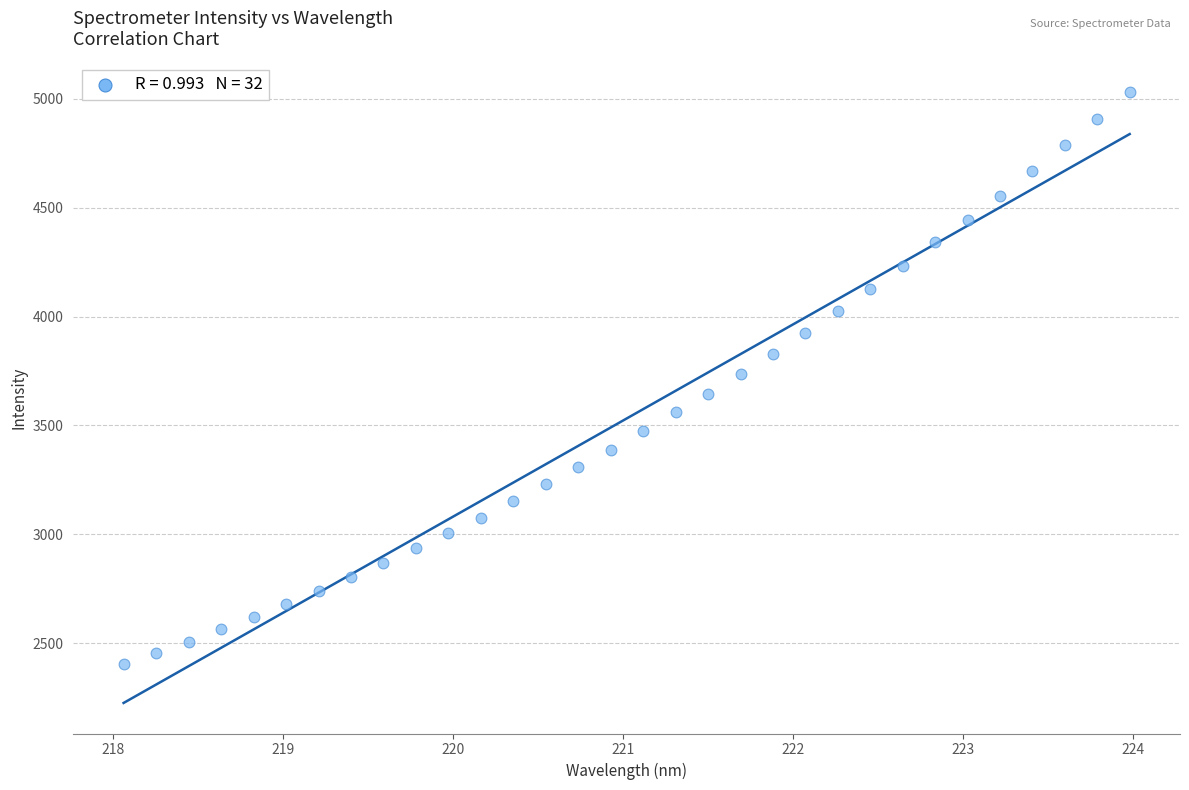

What is the range of Y values (max minus min)?

2627.6